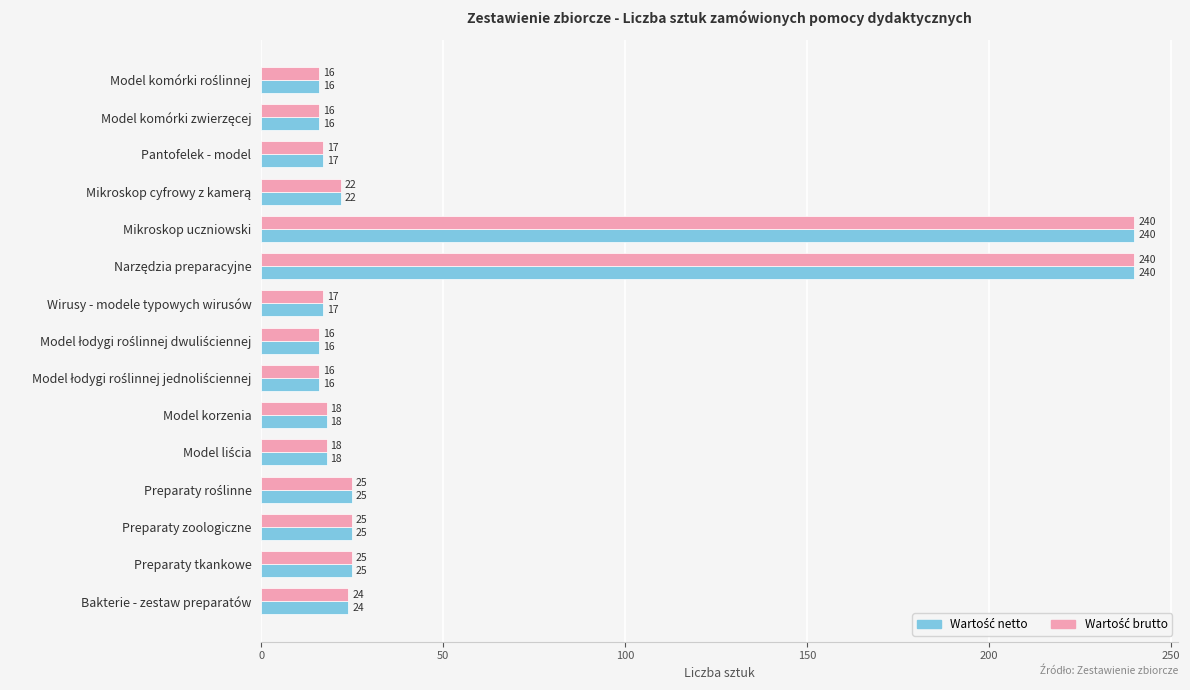

What is the total value across all series at Bakterie - zestaw preparatów?

48